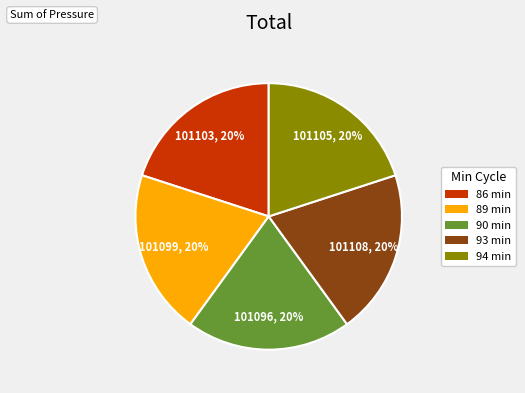

How many slices are in this pie chart?

5